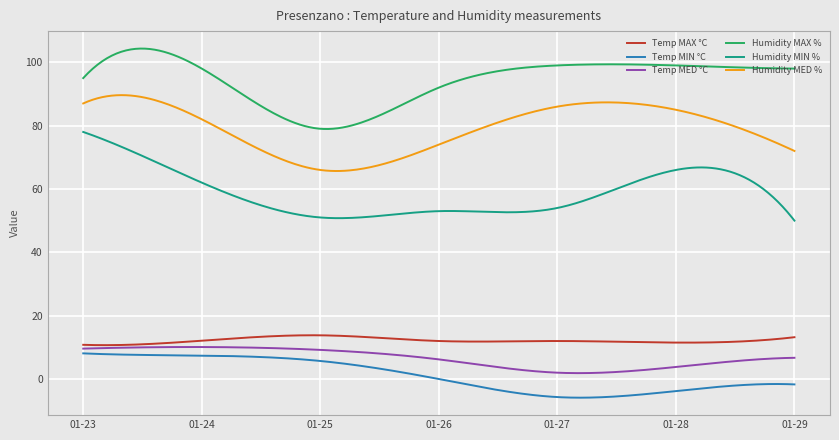

What is the greatest value displayed?

104.3